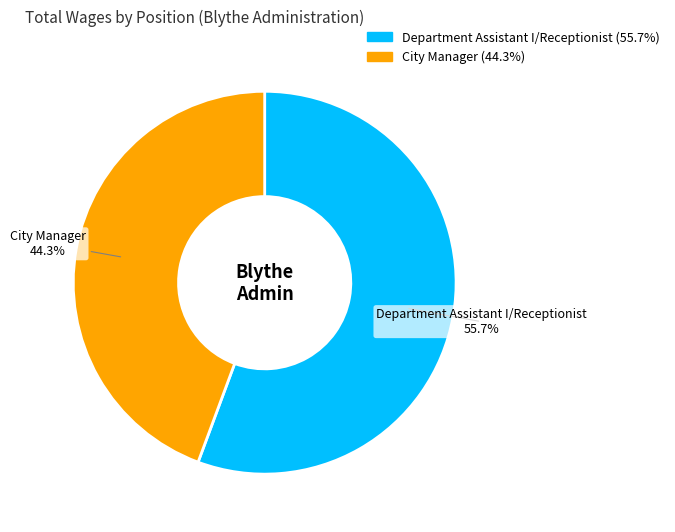

Which slice represents more than half of the pie?

Department Assistant I/Receptionist